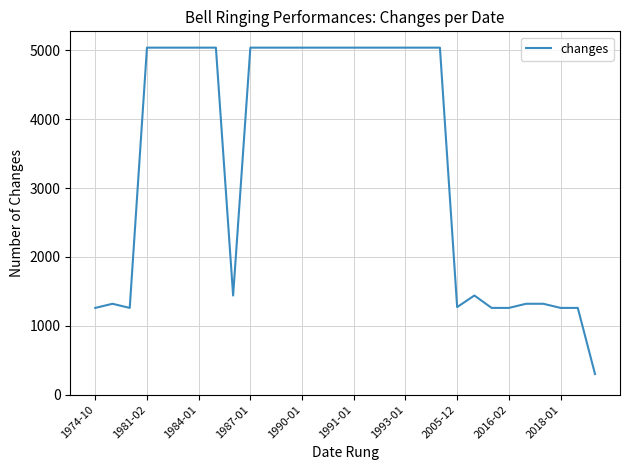

What is the minimum value shown in the chart?

300